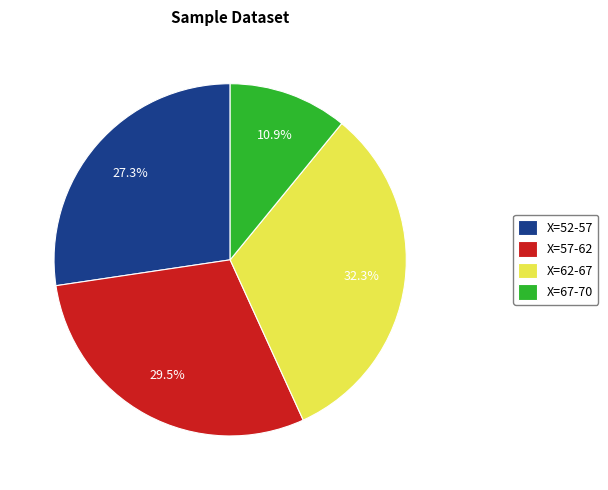

Which has a higher value, X=57-62 or X=67-70?

X=57-62